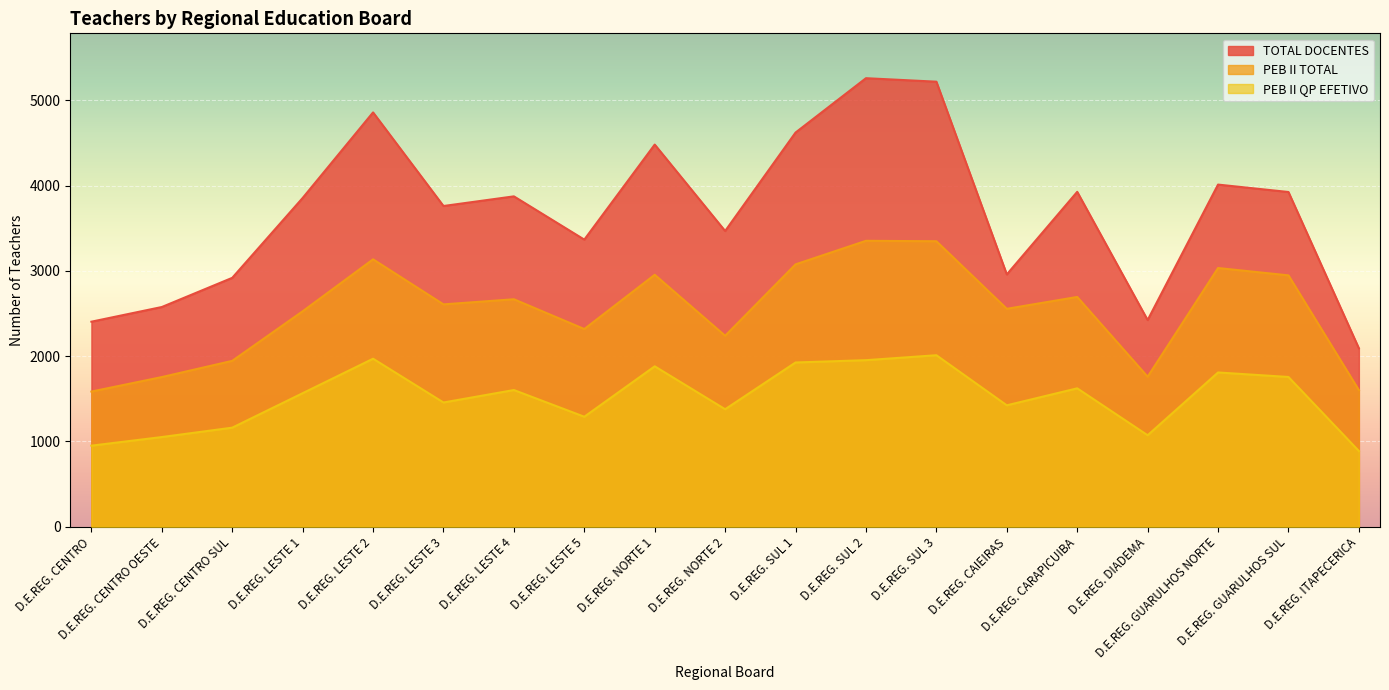

Reading right to left, list all the values displayed in this chart.

TOTAL DOCENTES: 2092	3924	4011	2423	3926	2958	5217	5258	4621	3467	4480	3366	3873	3760	4857	3854	2918	2576	2404
PEB II TOTAL: 1602	2947	3033	1759	2694	2555	3347	3352	3076	2239	2954	2318	2667	2607	3135	2526	1945	1755	1585
PEB II QP EFETIVO: 888	1756	1809	1073	1623	1424	2011	1953	1926	1378	1881	1290	1603	1457	1970	1566	1162	1052	951